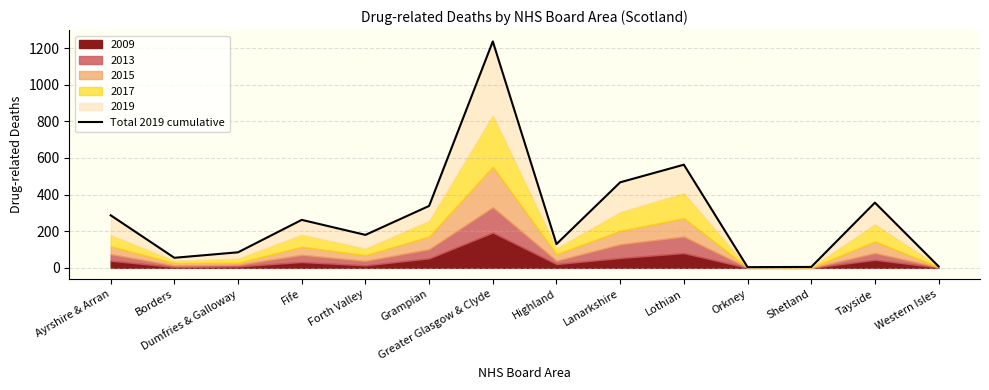

What is the value of the 3rd point from the left?

85